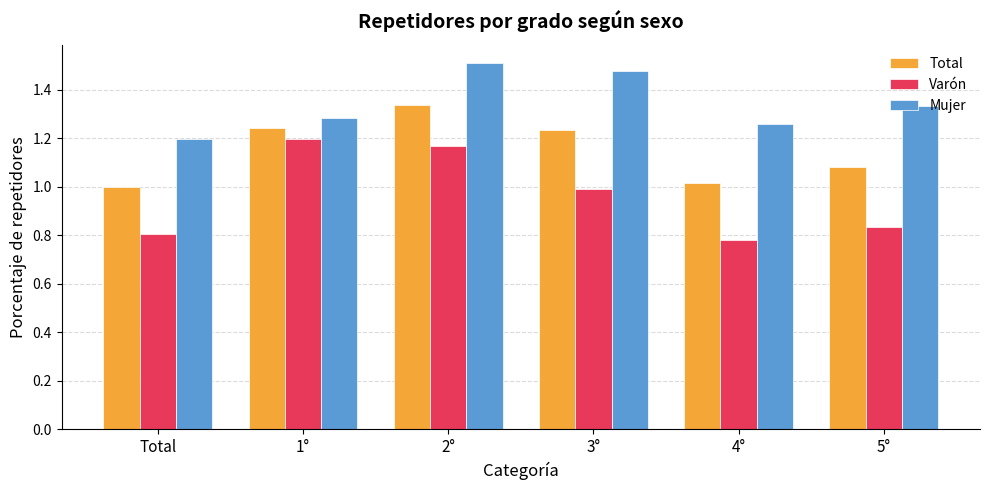

Which series has the largest total across all categories?

Mujer